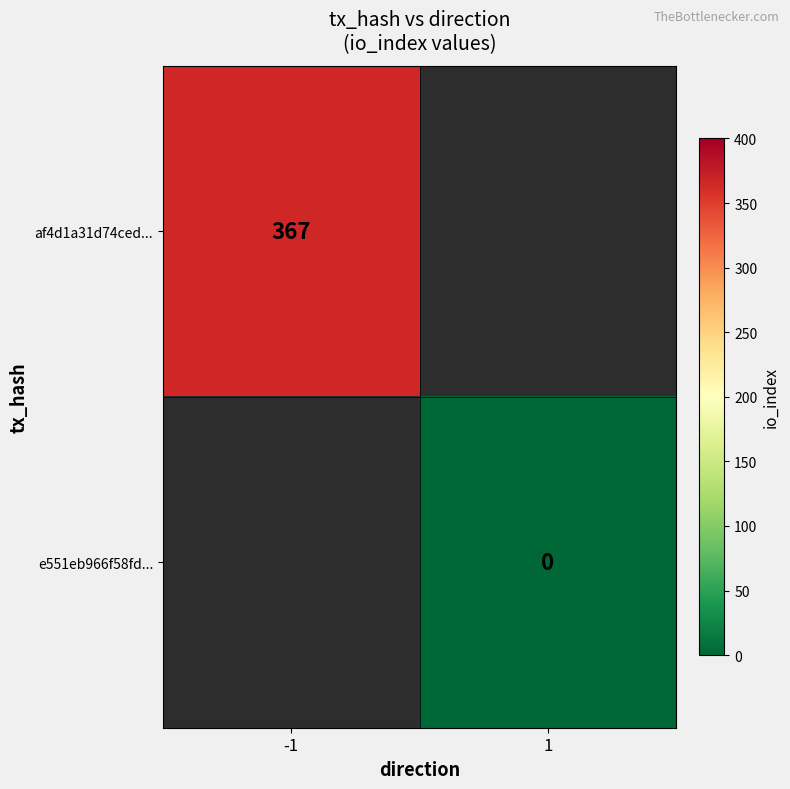

The af4d1a31d74ced... series shows 200 at -1. True or false?

False